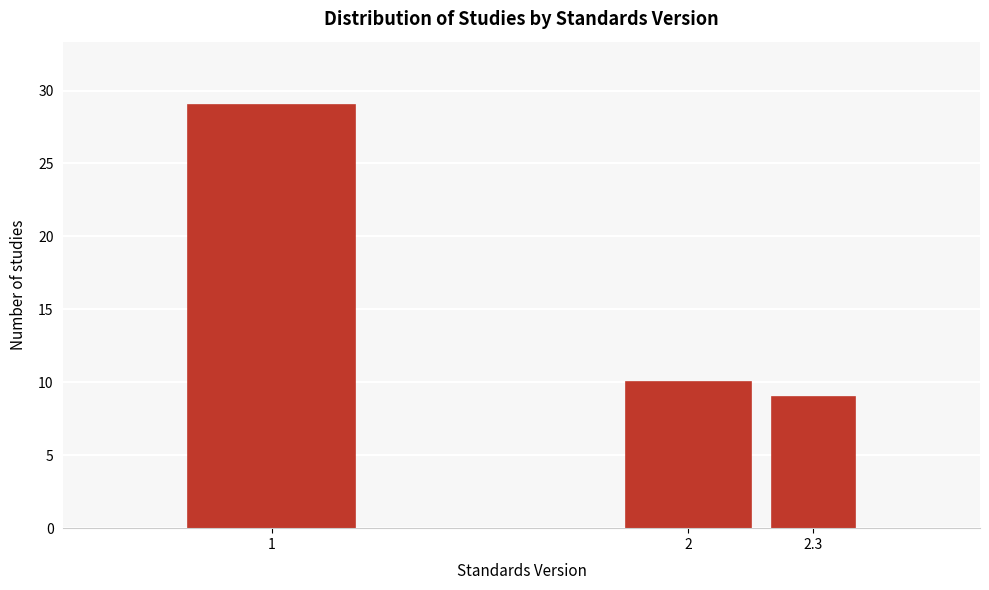

Reading right to left, extract all data points from this chart.

2.3=9	2=10	1=29